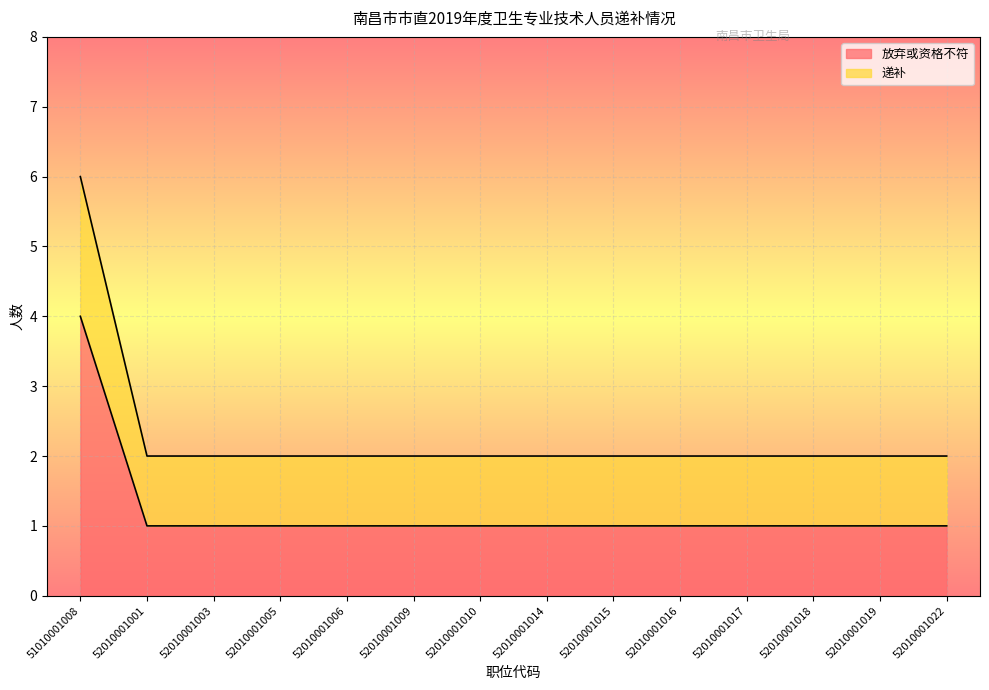

How many data points does each series have?

14